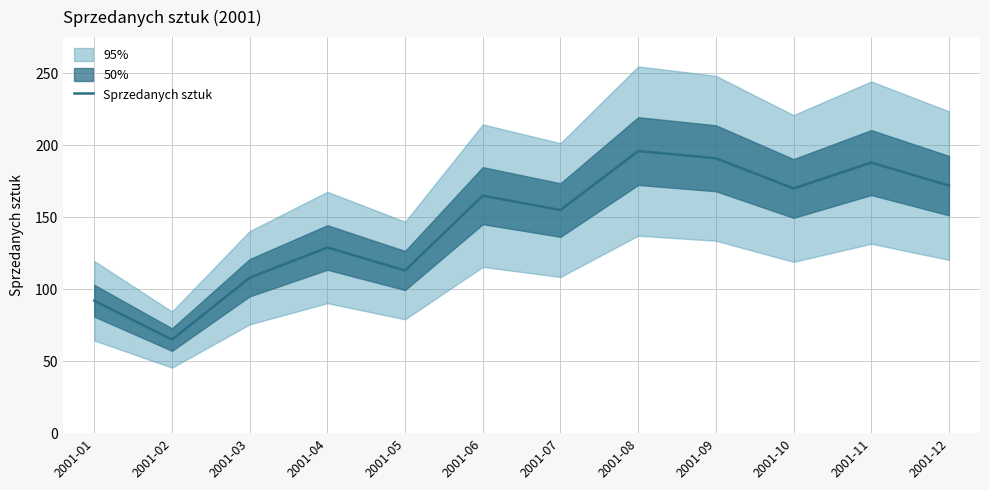

List the labels in order of value, largest first.

2001-08, 2001-09, 2001-11, 2001-12, 2001-10, 2001-06, 2001-07, 2001-04, 2001-05, 2001-03, 2001-01, 2001-02